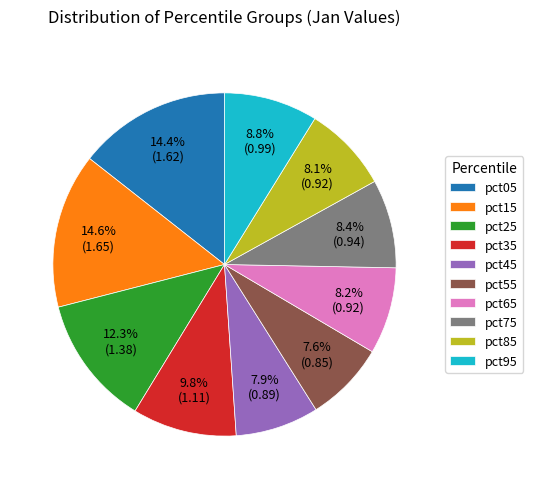

Is it true that pct35 is 10% of the pie?

True